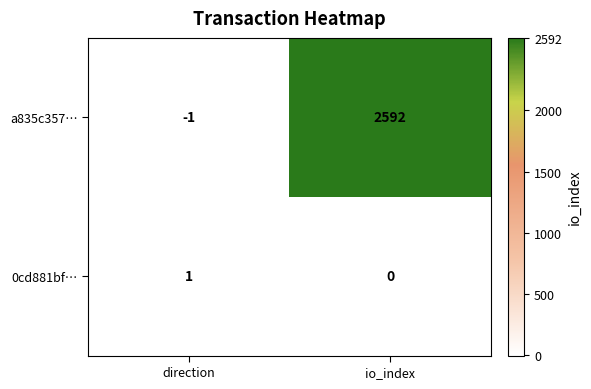

Is the value of 0cd881bf… at io_index greater than the value of a835c357… at direction?

Yes